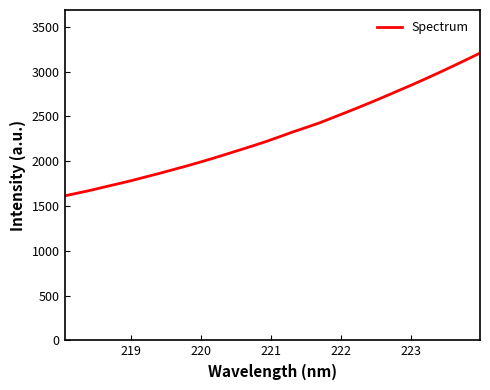

Does the chart display data point markers on the line(s)?

No